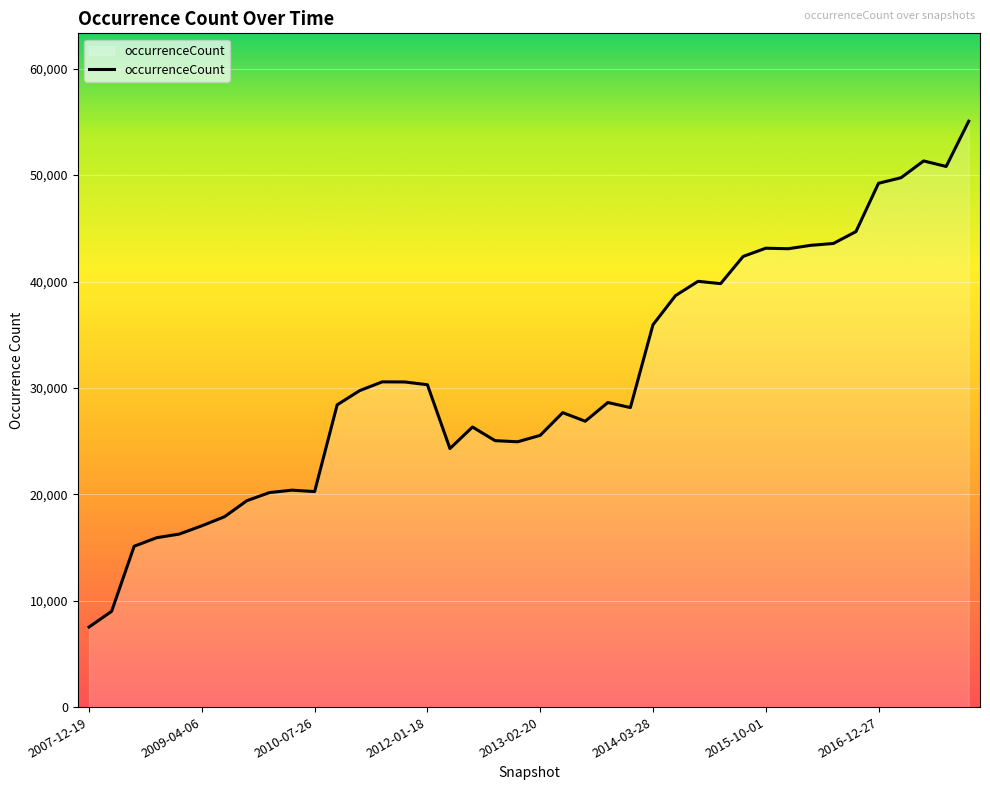

What is the difference between the maximum and minimum values?

47539